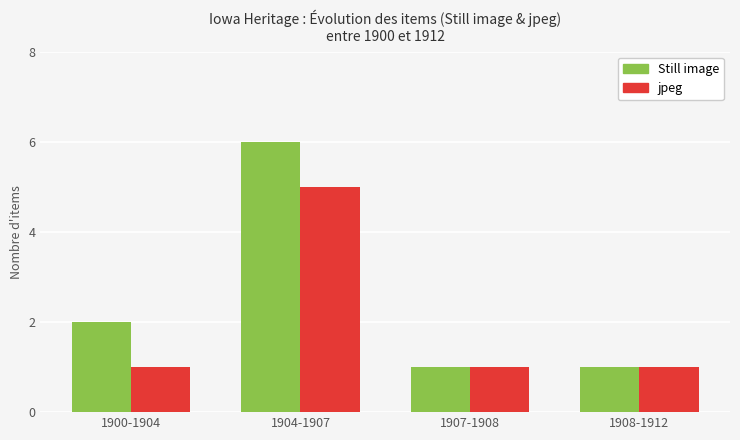

The value of Still image at 1904-1907 is 3. True or false?

False